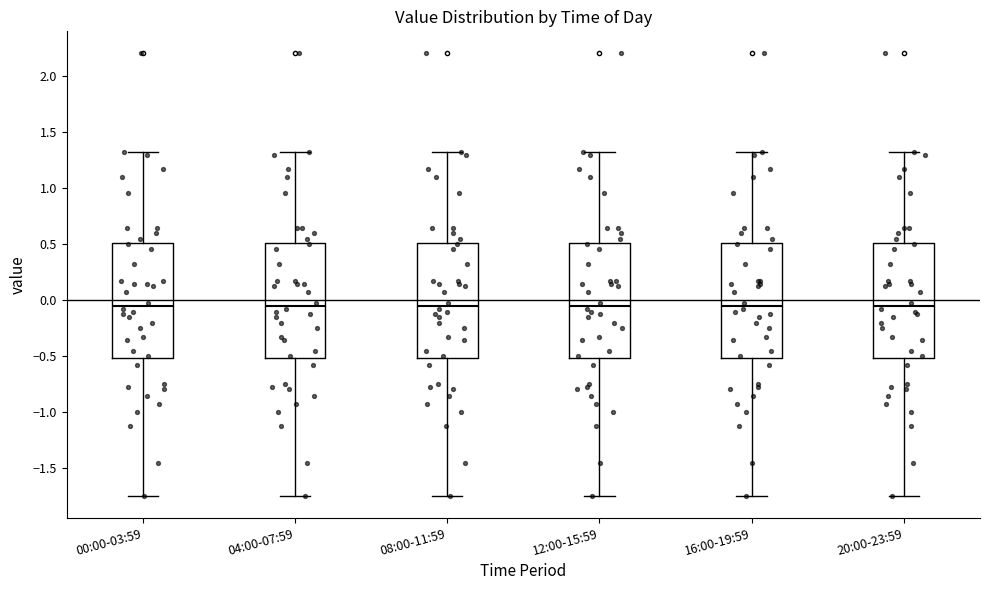

Reading left to right, transcribe this box plot: for each box, give where its median line is, the range the box spans, and where its two whiskers end, as read against the y-axis. The values are not printed on the chart, so give them approximately, as read against the axis.

00:00-03:59: median -0.05, box -0.50 to 0.50, whiskers -1.75 to 1.30
04:00-07:59: median -0.05, box -0.50 to 0.50, whiskers -1.75 to 1.30
08:00-11:59: median -0.05, box -0.50 to 0.50, whiskers -1.75 to 1.30
12:00-15:59: median -0.05, box -0.50 to 0.50, whiskers -1.75 to 1.30
16:00-19:59: median -0.05, box -0.50 to 0.50, whiskers -1.75 to 1.30
20:00-23:59: median -0.05, box -0.50 to 0.50, whiskers -1.75 to 1.30